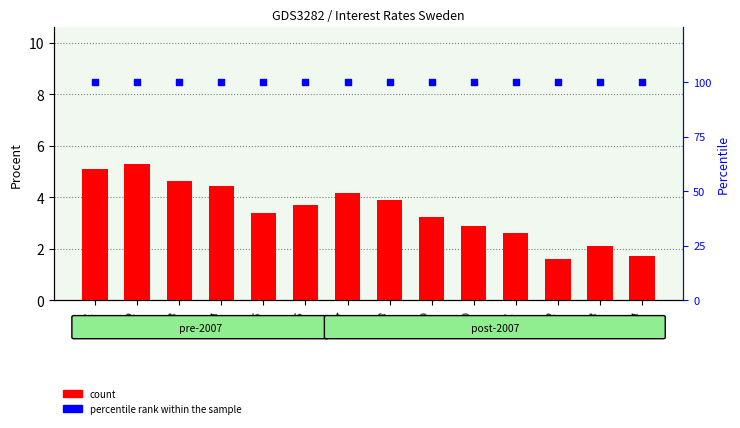

Which series has the largest total across all categories?

percentile rank within the sample